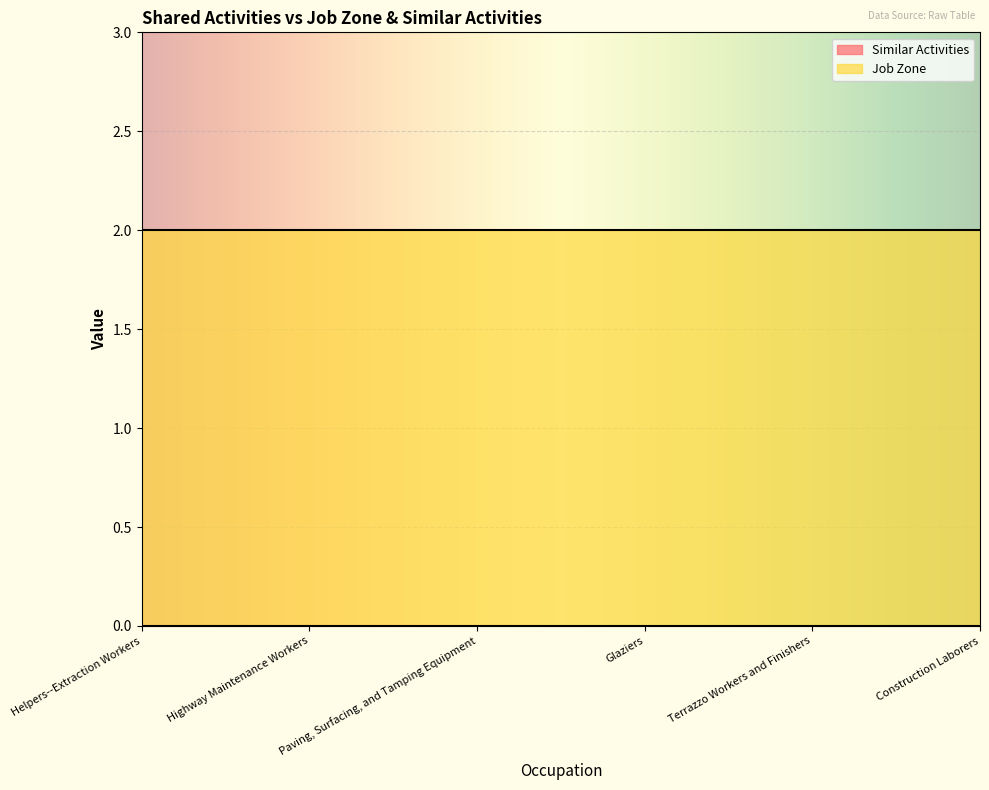

What are all the series names shown in the legend?

Similar Activities, Job Zone